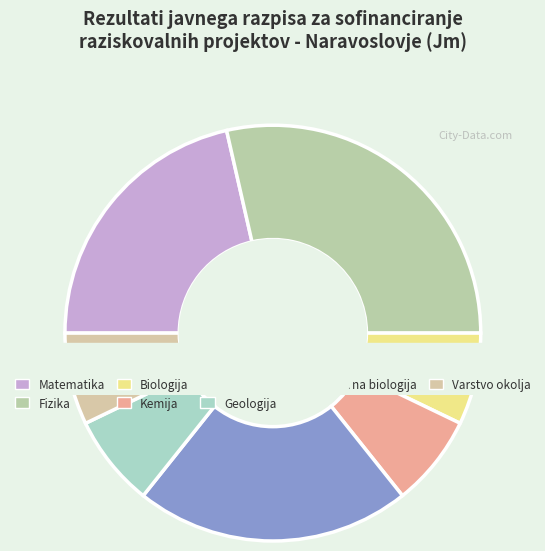

To the nearest percent, what is the difference between the largest and smallest slice percentages?

21%